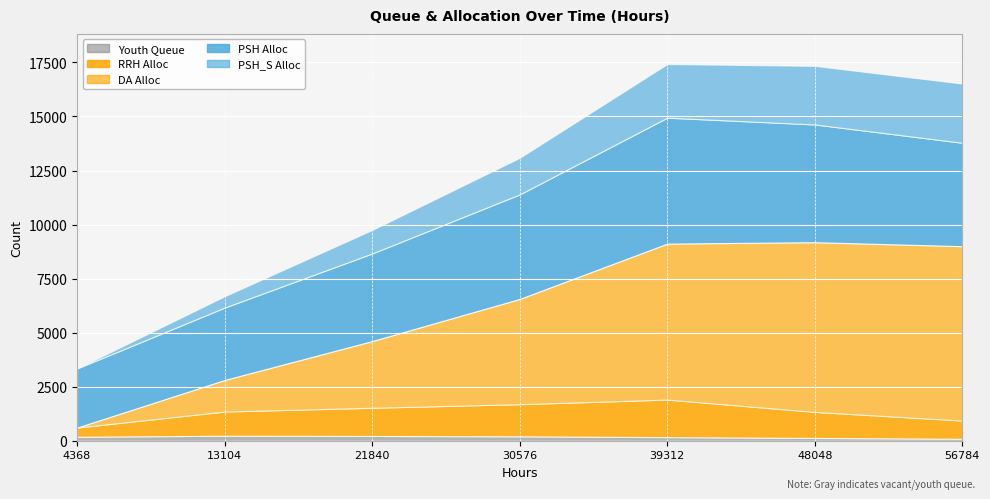

What is the difference between the second highest and minimum values in the DA_Alloc series?

7851